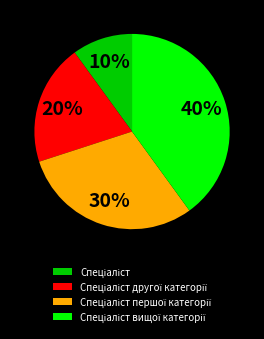

To the nearest percent, what is the average slice percentage?

25%